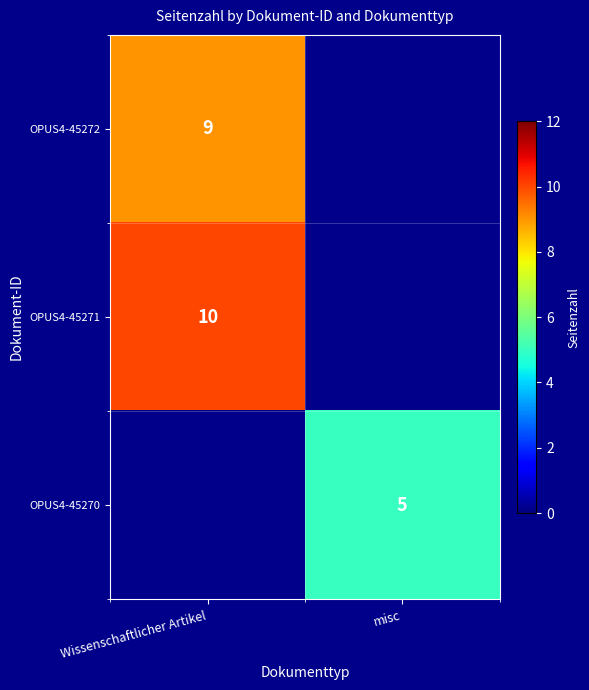

How many series are shown in this chart?

3